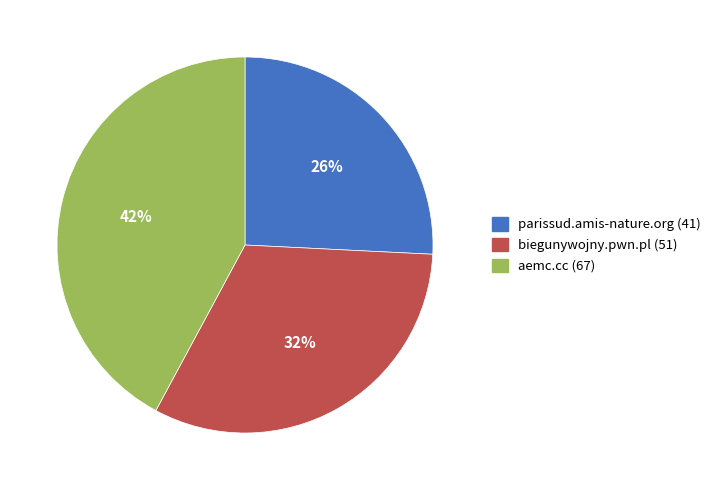

Which slice is the largest?

aemc.cc